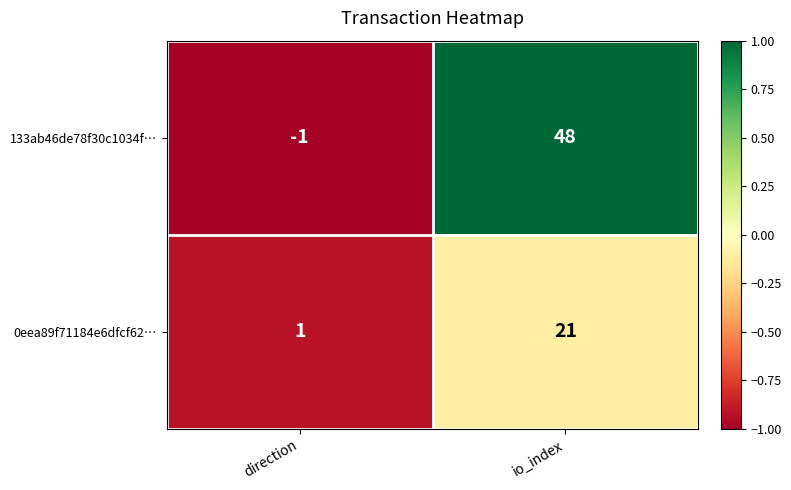

At which category is the sum across all series the highest?

io_index